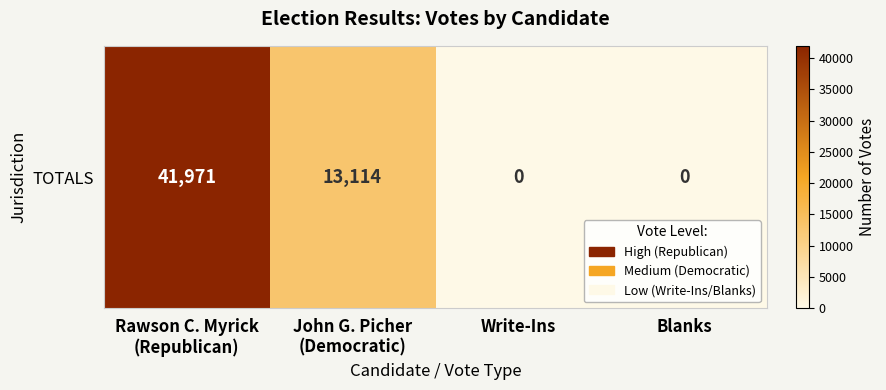

What is the difference between the maximum and minimum values?

41971